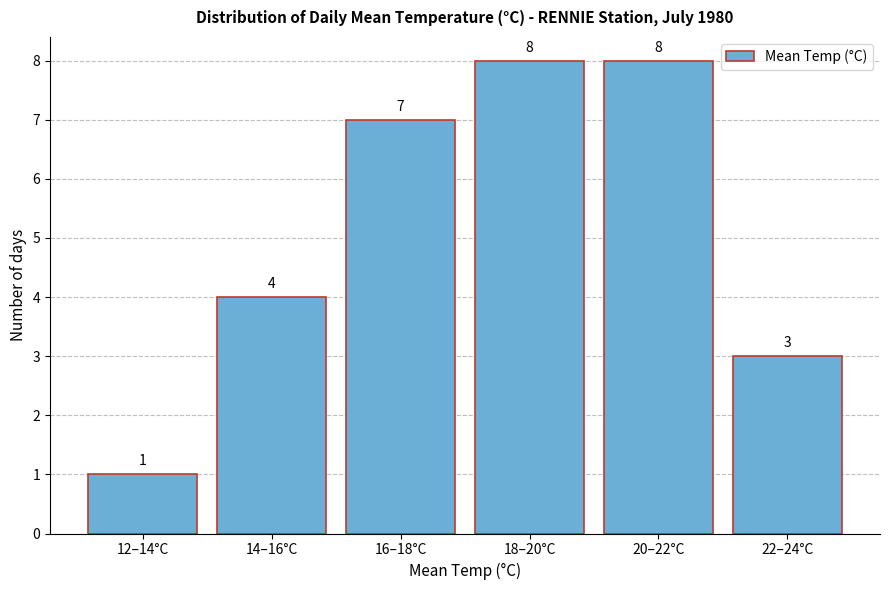

Reading right to left, transcribe all the data shown in this chart.

3	8	8	7	4	1